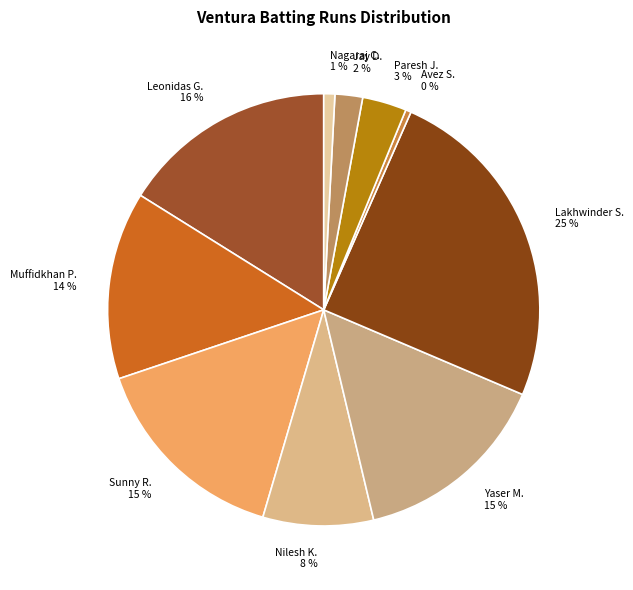

Count the number of slices in the pie.

10